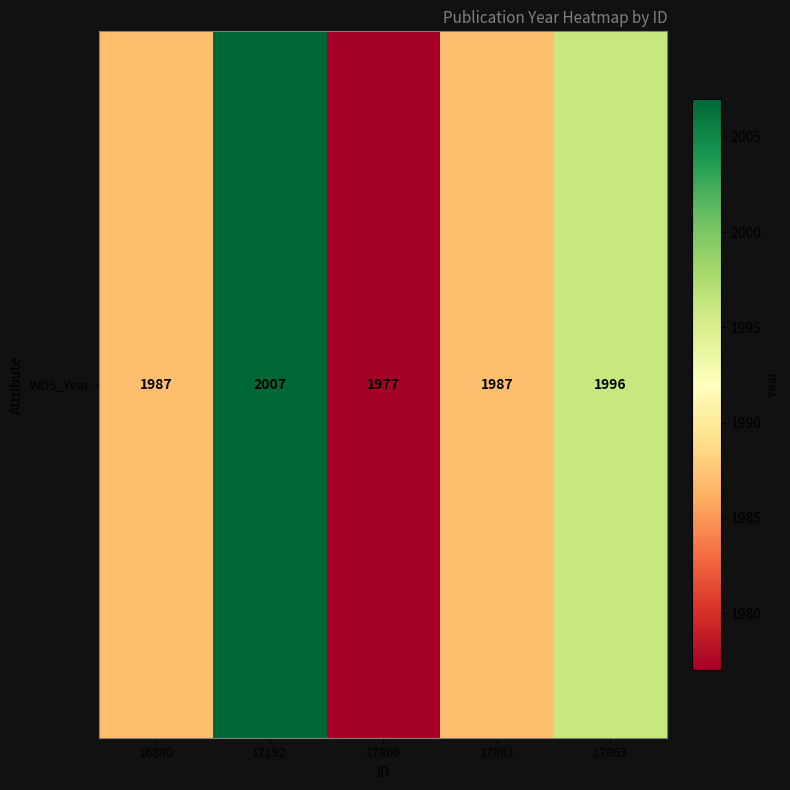

What is the average value?

1991